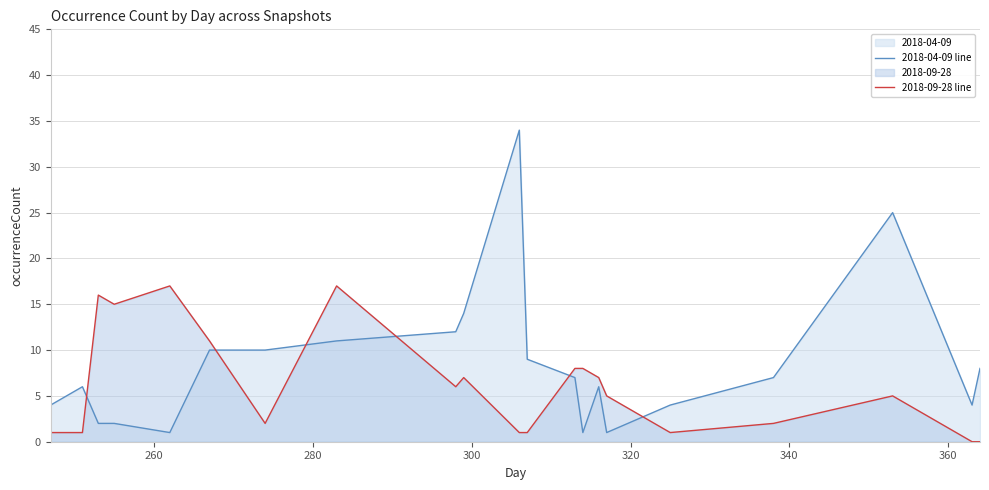

Rank the series by their maximum value, from lowest to highest.

2018-09-28 line, 2018-04-09 line